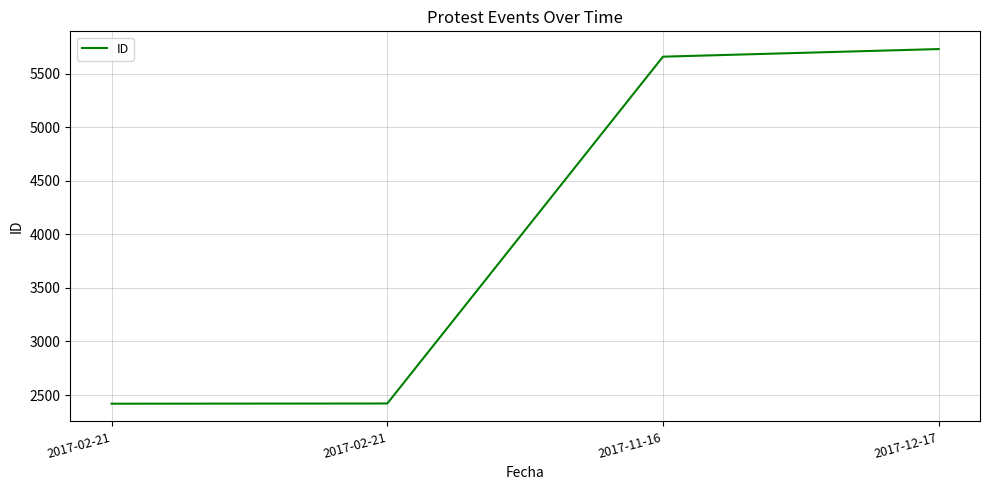

Is this an area chart (filled region under the line)?

No